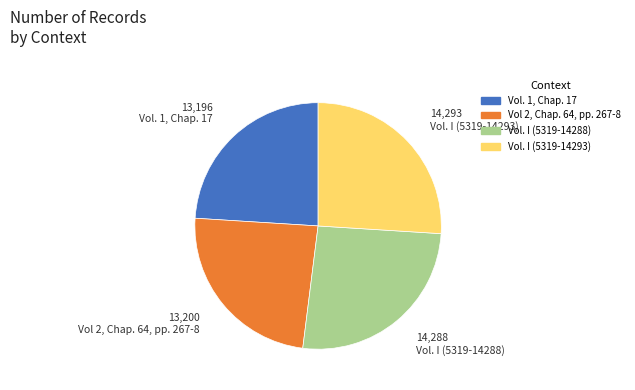

How many slices are in this pie chart?

4